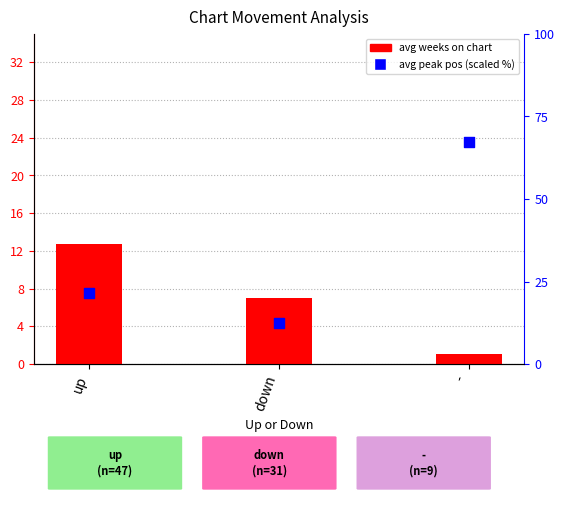

Approximately how many times larger is the value at down compared to up?

0.6